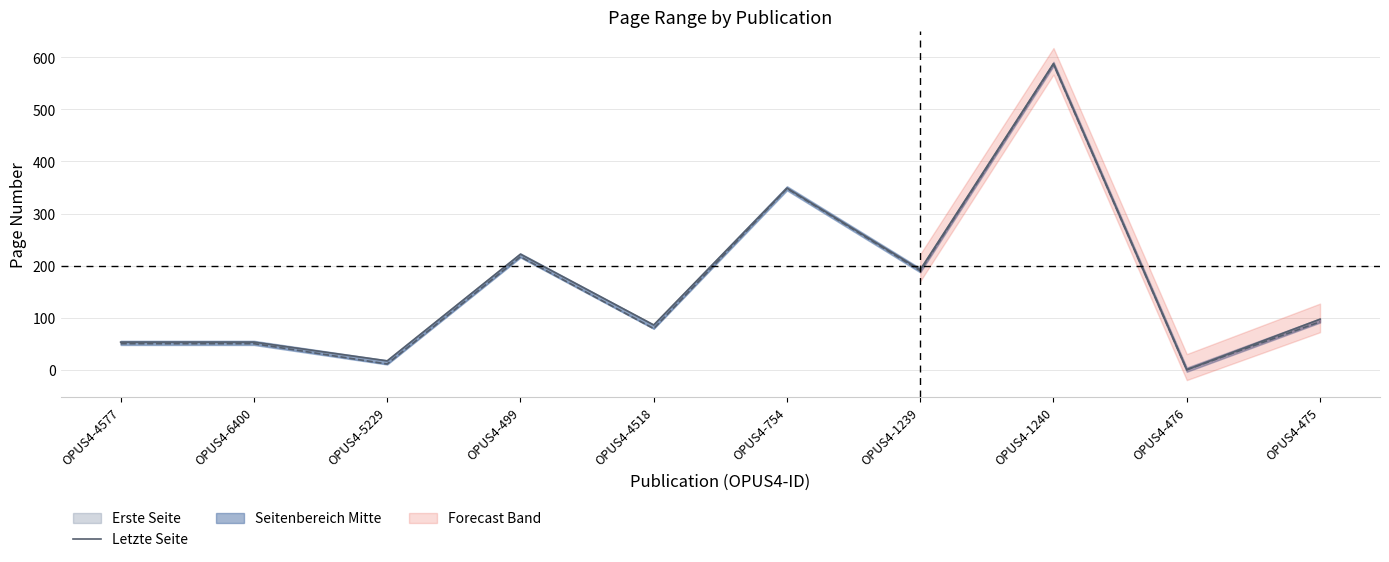

How many interior local peaks (higher than both neighbors) does the data have?

3